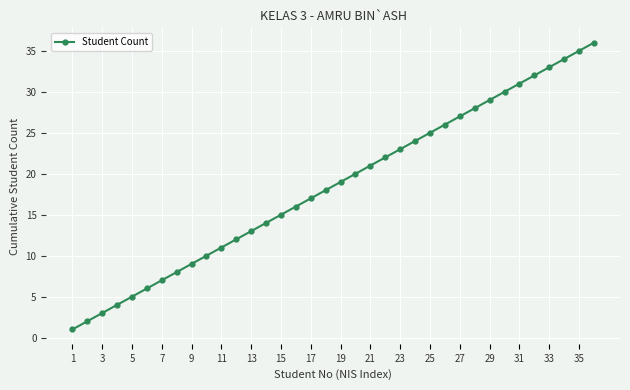

What is the maximum value shown in the chart?

36